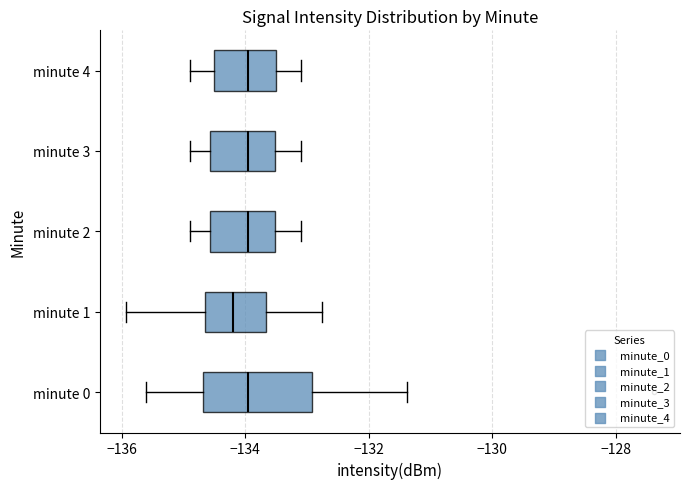

Which box's median line is the furthest to the left?

minute 1